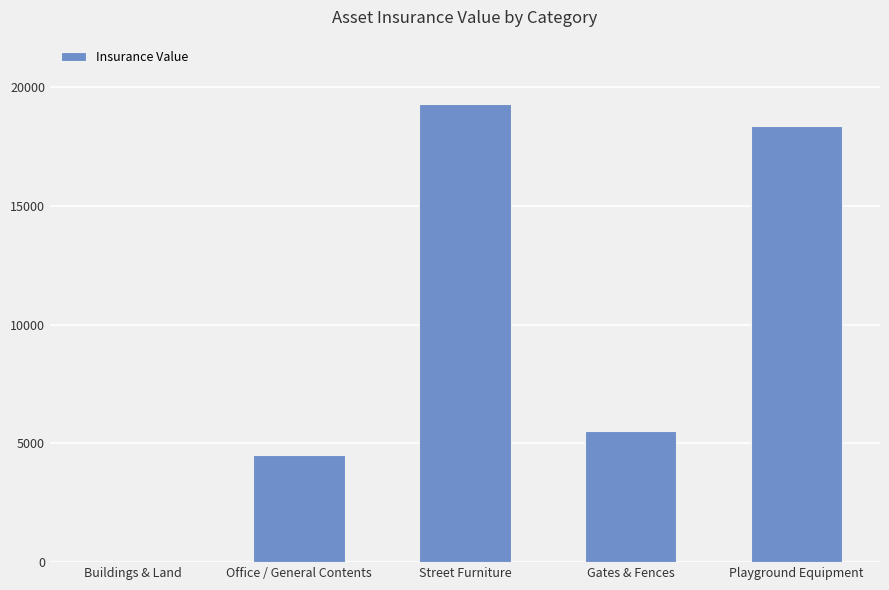

What is the sum of the values at Gates & Fences and Buildings & Land?

5517.7